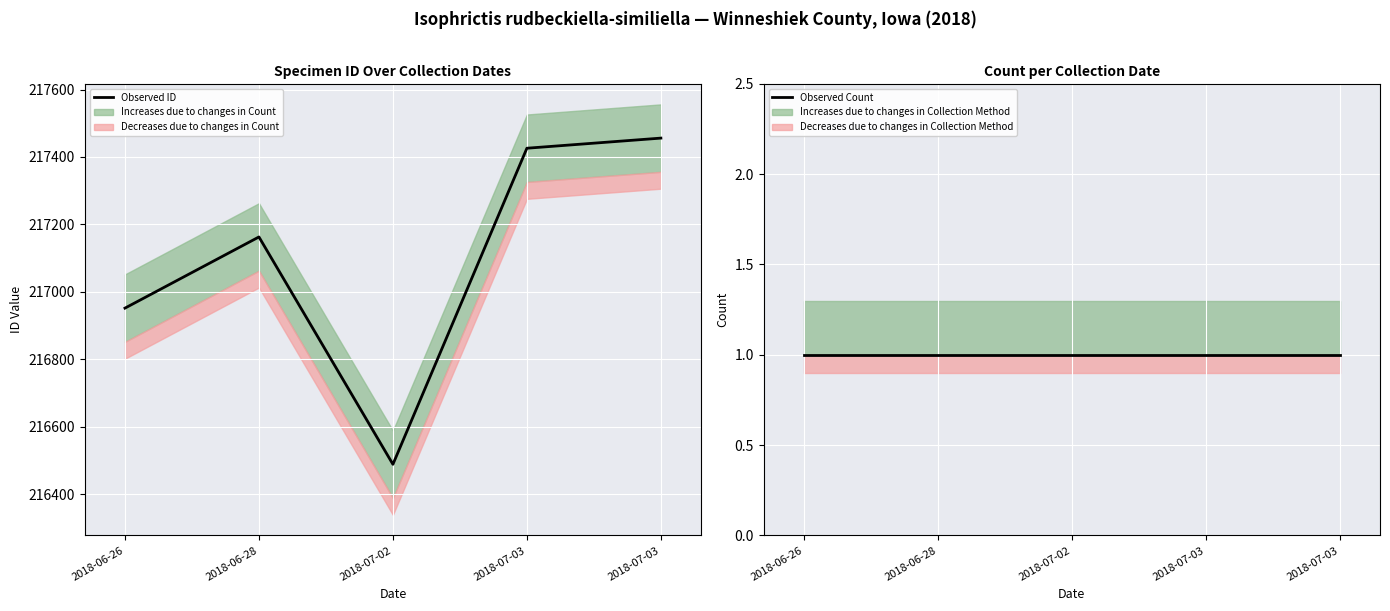

What is the label of the 1st point from the left?

2018-06-26